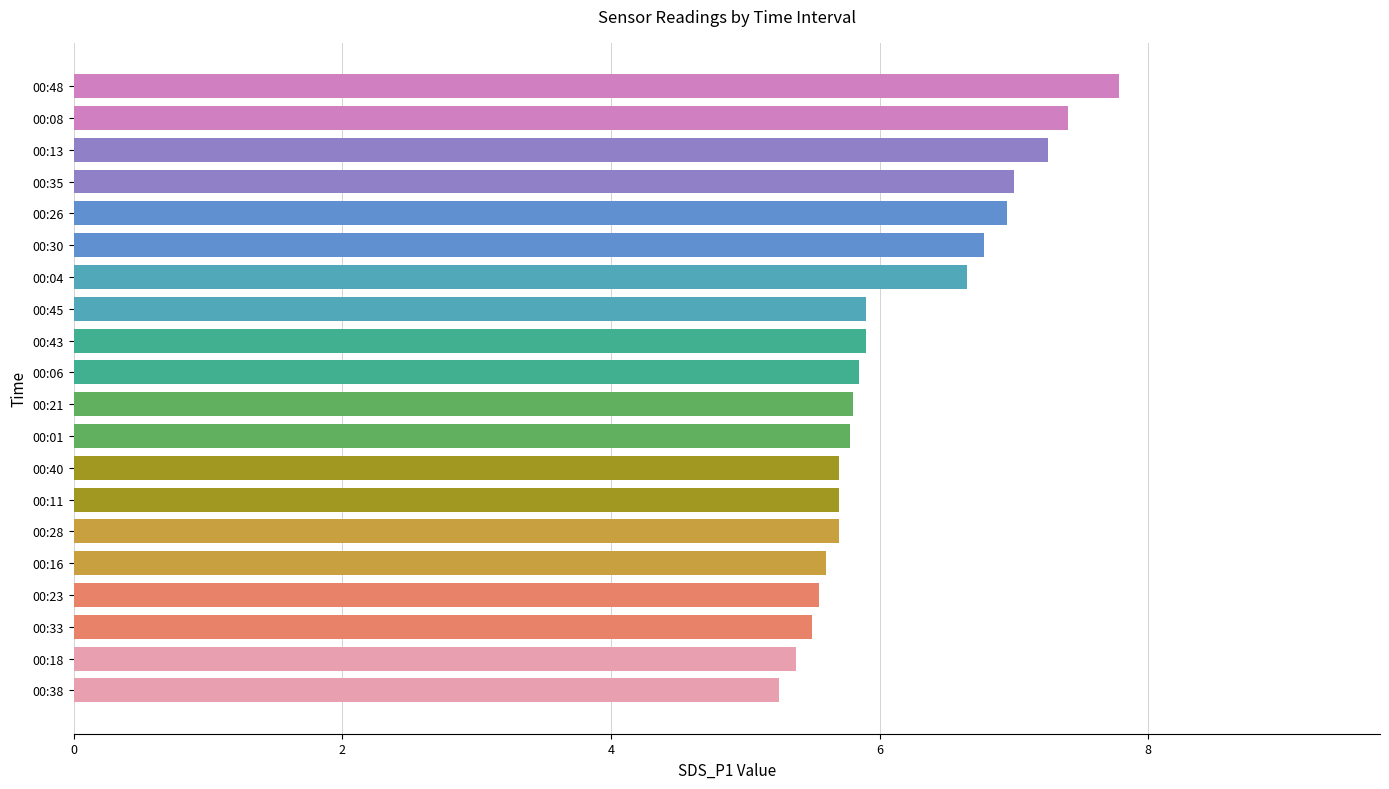

Does the chart contain stacked bars?

No